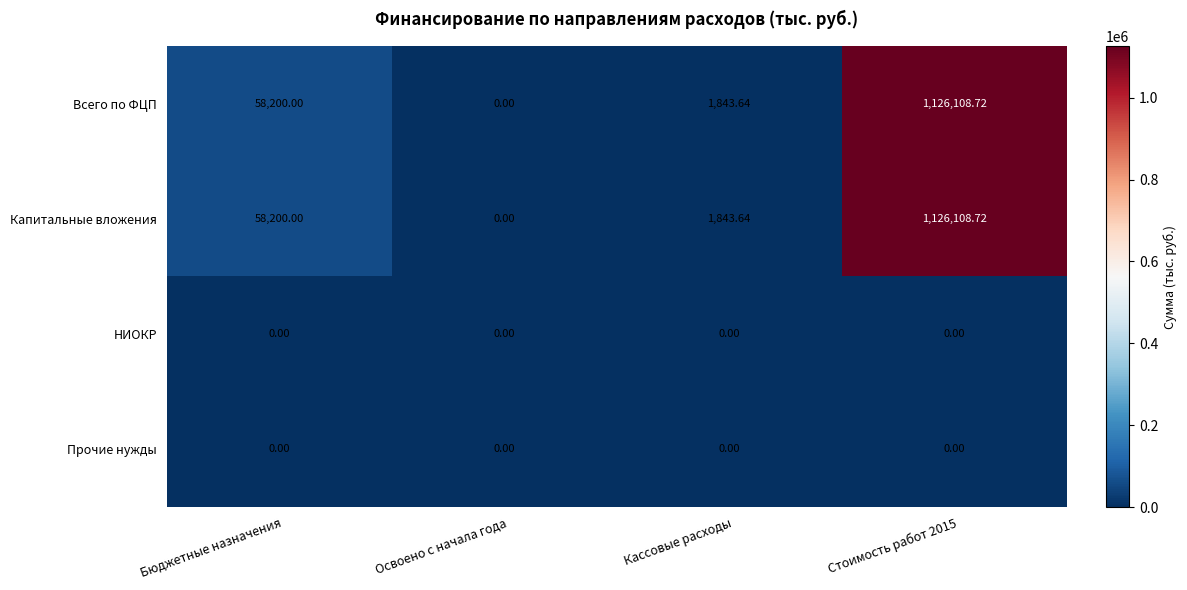

Which category has the lowest value in the Всего по ФЦП series?

Освоено с начала года